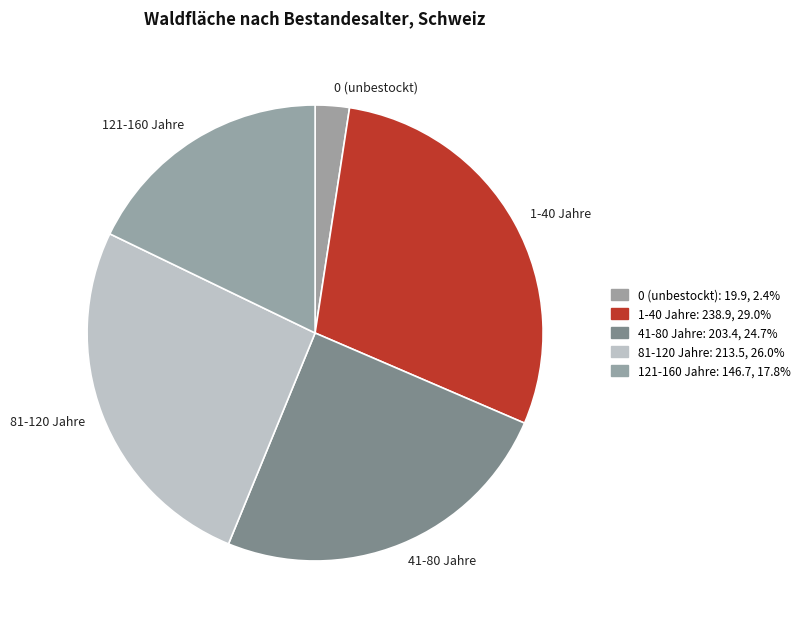

Approximately how many times larger is the value at 121-160 Jahre compared to 41-80 Jahre?

0.7